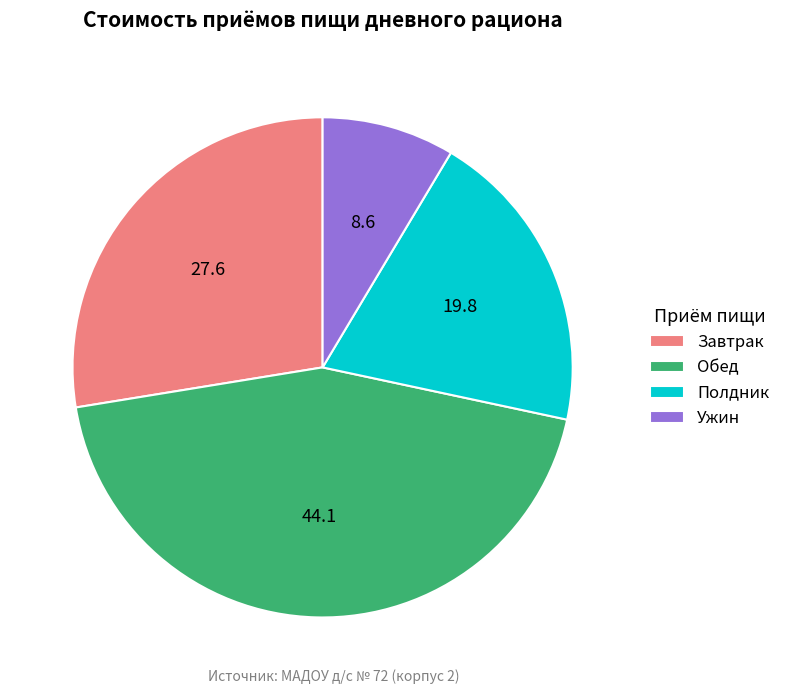

Which slice is the largest?

Обед